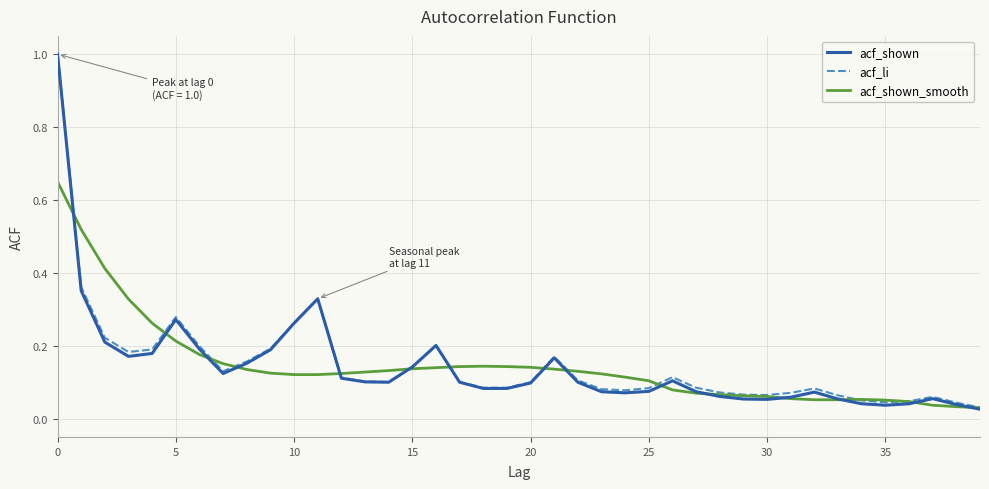

Which series has the largest range (max minus min)?

acf_shown